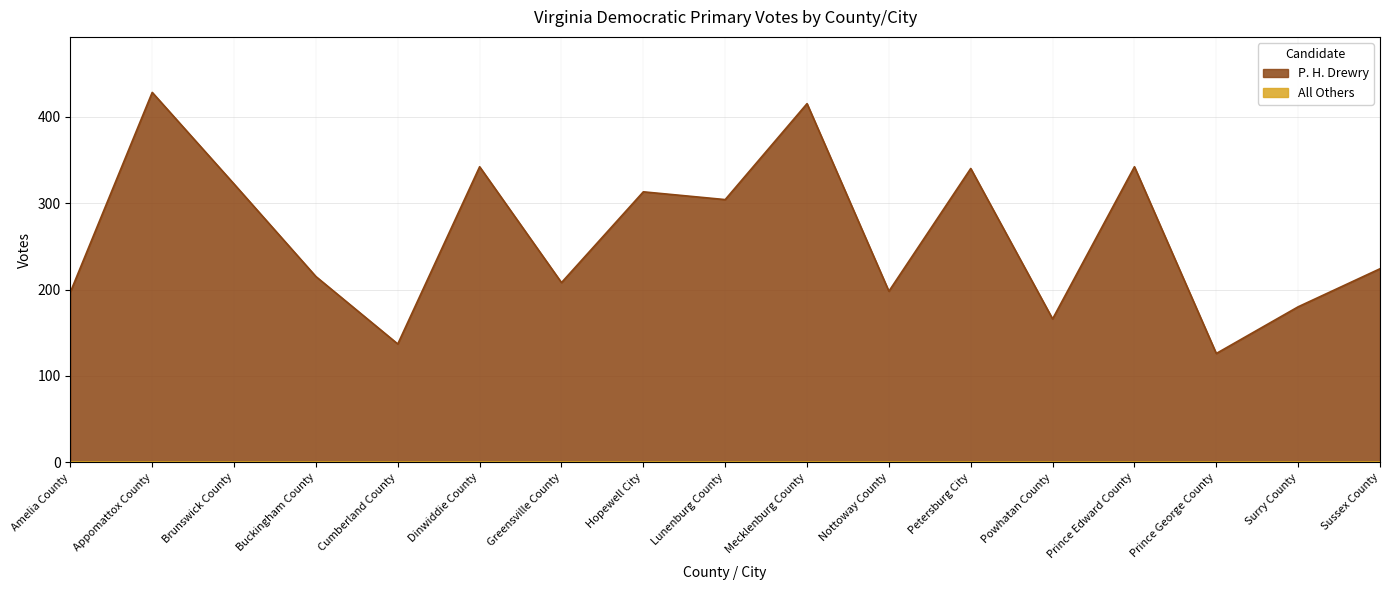

What is the greatest value displayed?

428